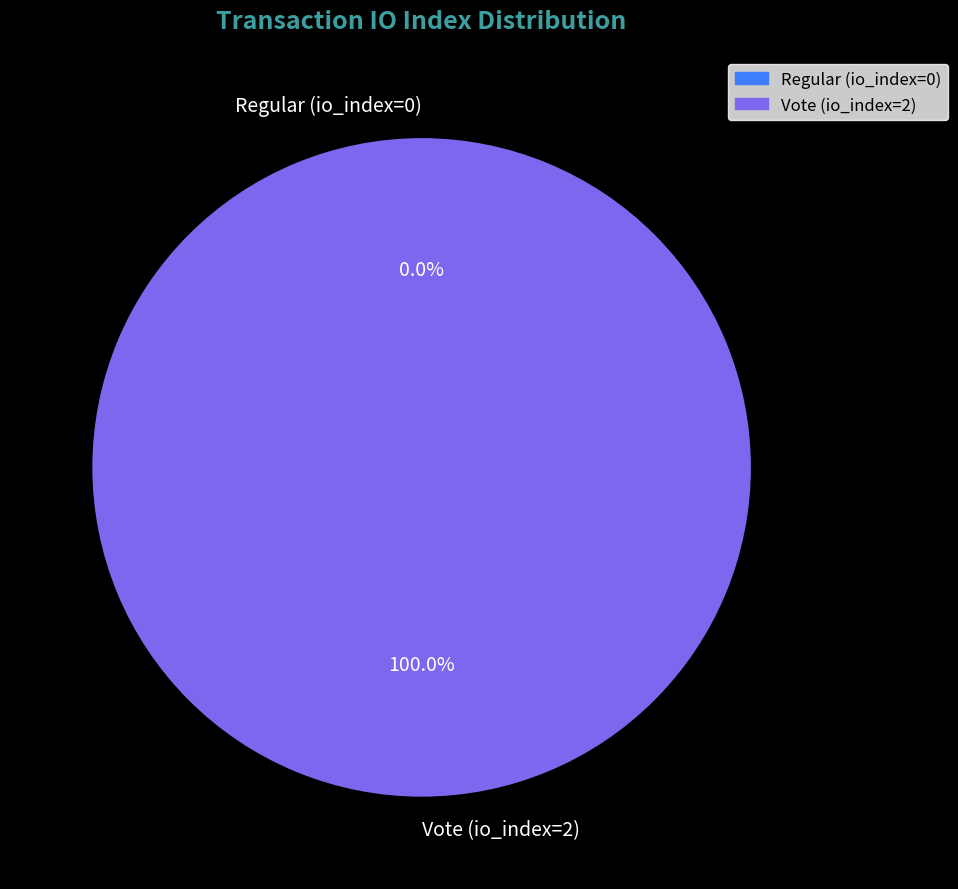

Which slice is the smallest?

Regular (io_index=0)